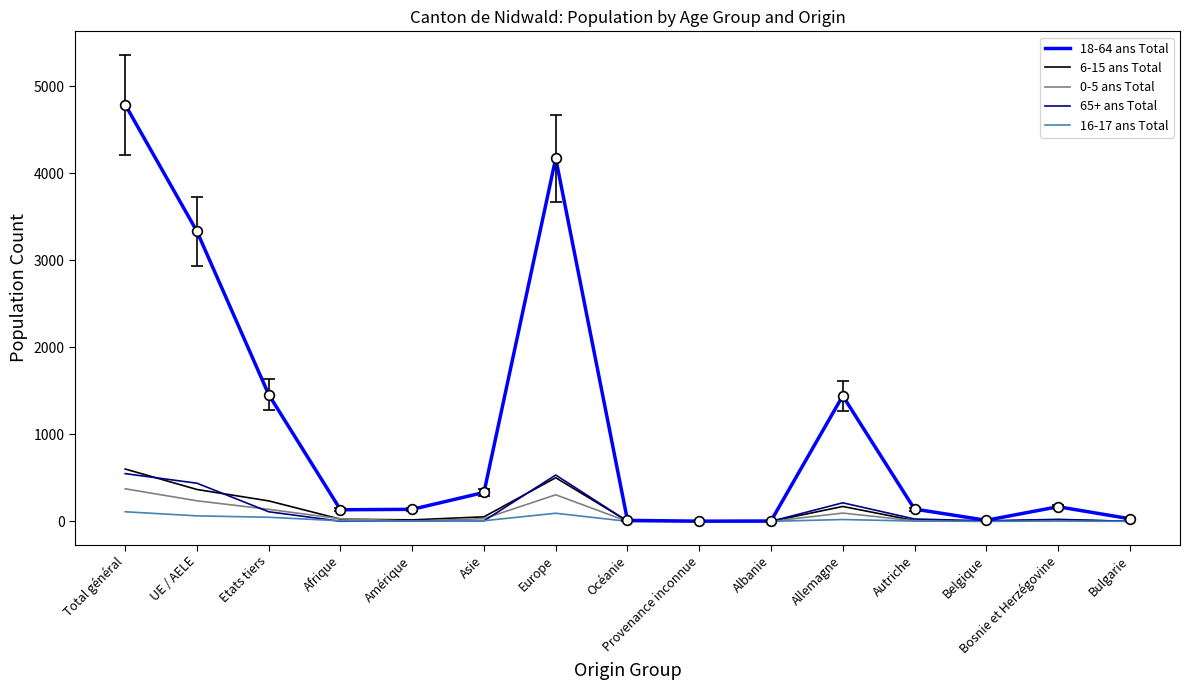

True or false: 0-5 ans Total has a value of 138 at Etats tiers.

True